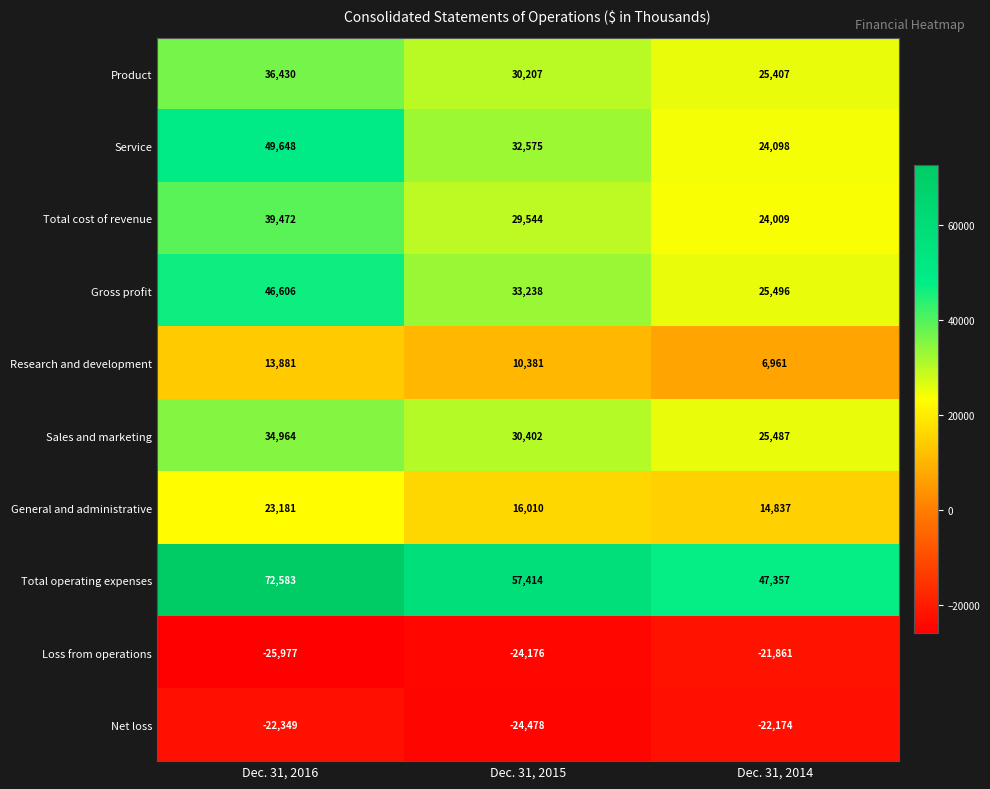

Rank the series at Dec. 31, 2014 from highest to lowest value.

Total operating expenses, Gross profit, Sales and marketing, Product, Service, Total cost of revenue, General and administrative, Research and development, Loss from operations, Net loss